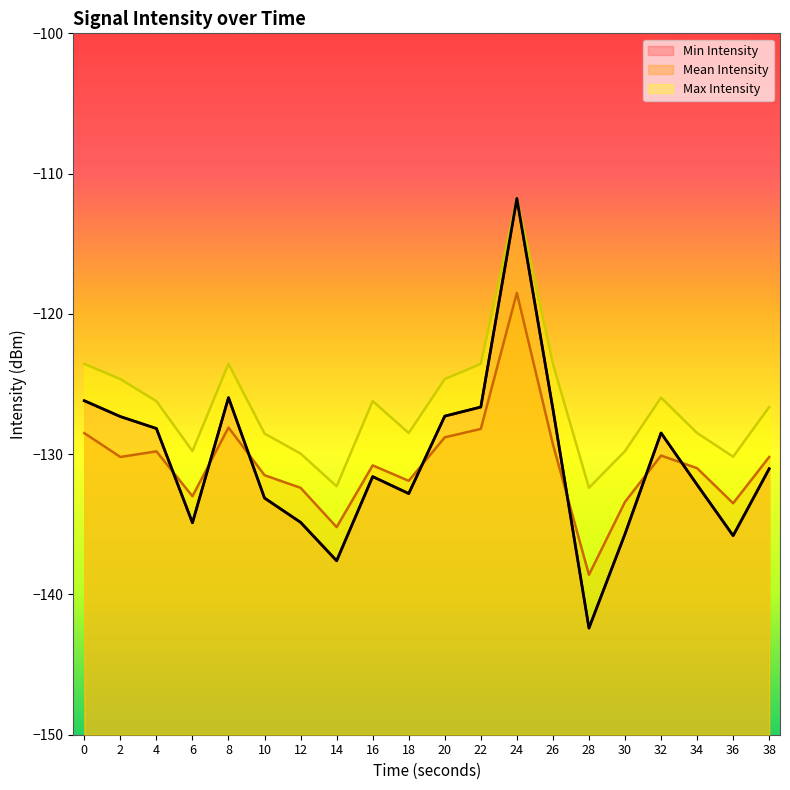

At how many categories does at least one series exceed -115?

1